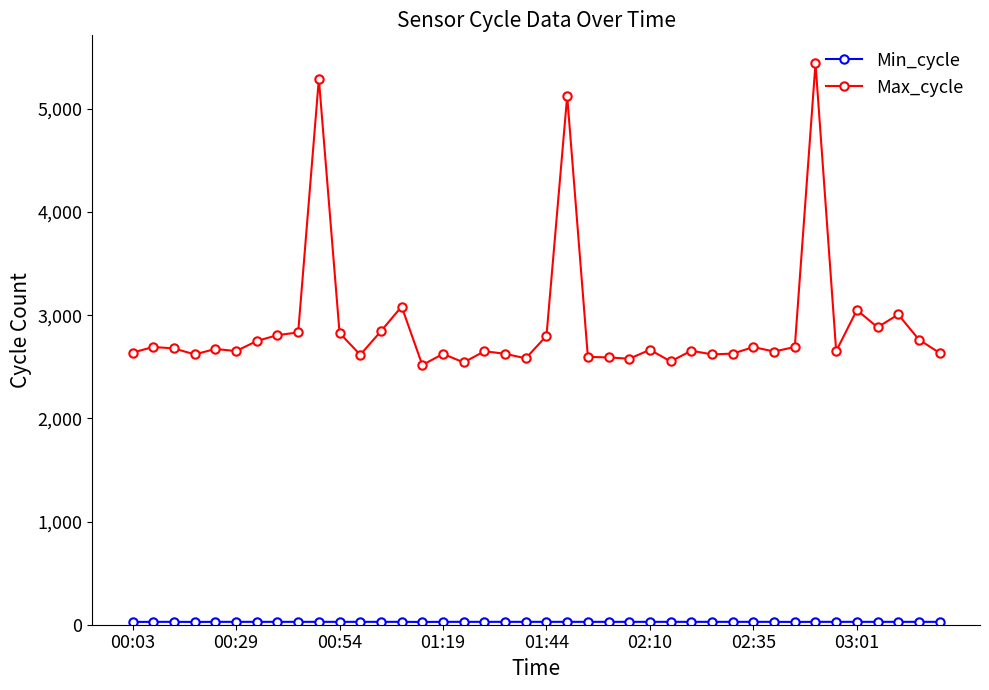

Which series has the widest spread of values?

Max_cycle